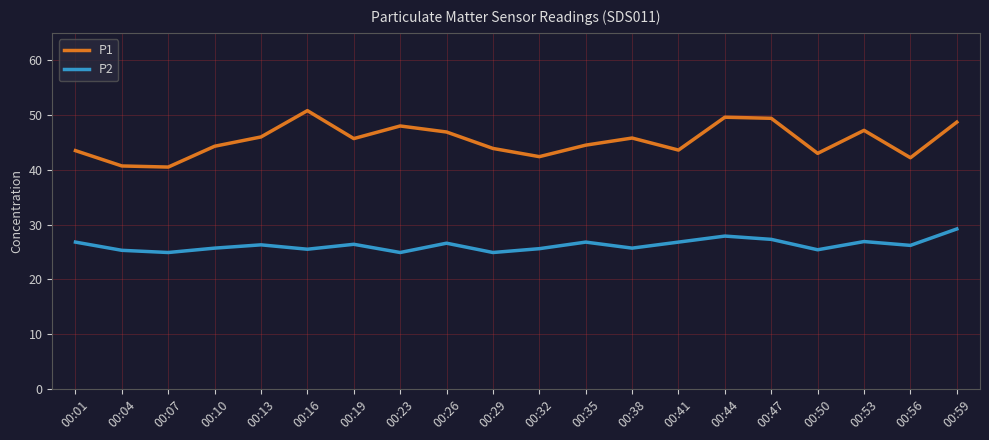

At which category does P1 reach its first local peak?

00:16